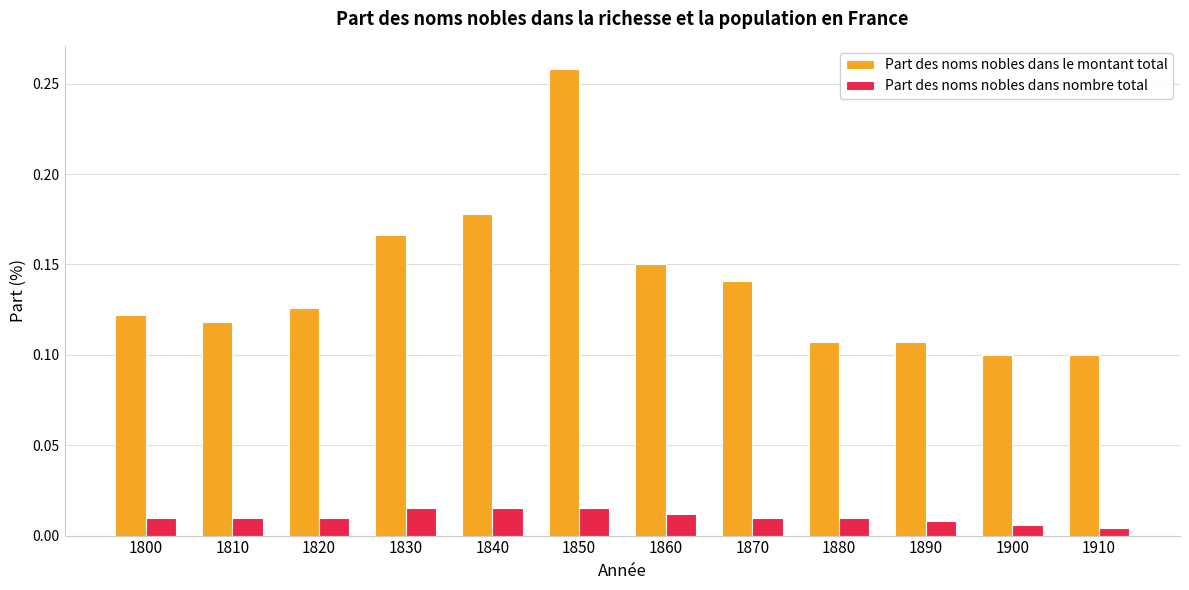

Which series has the largest range (max minus min)?

Part des noms nobles dans le montant total